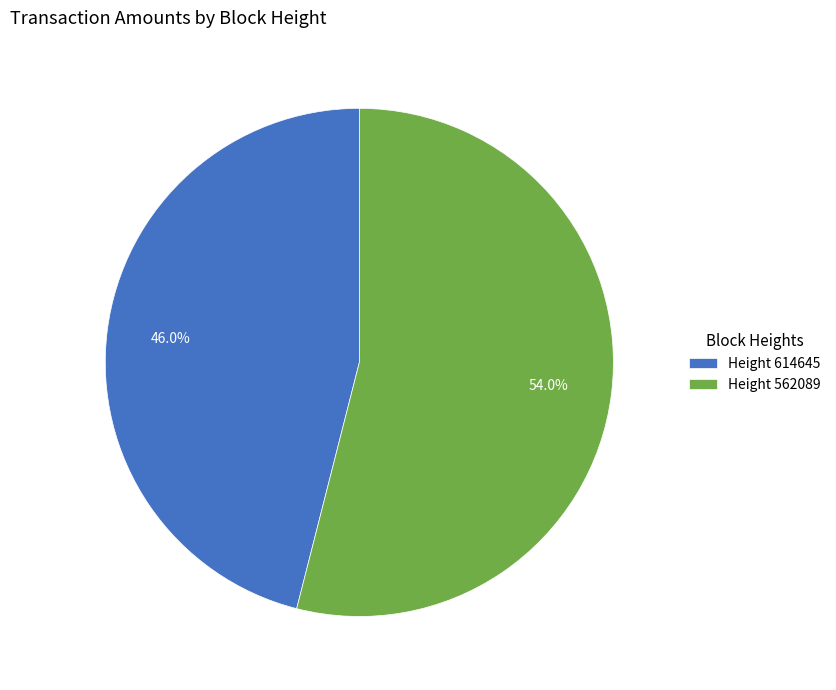

Which category has the smallest portion of the pie?

Height 614645